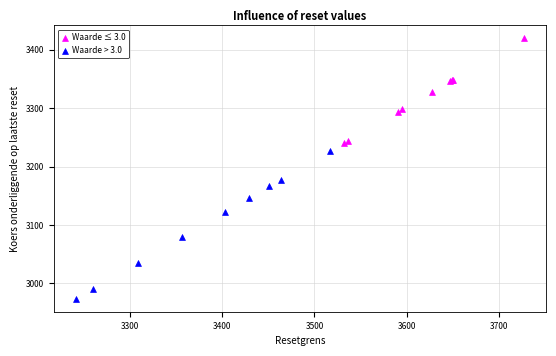

Which series reaches the maximum Y coordinate?

Waarde ≤ 3.0